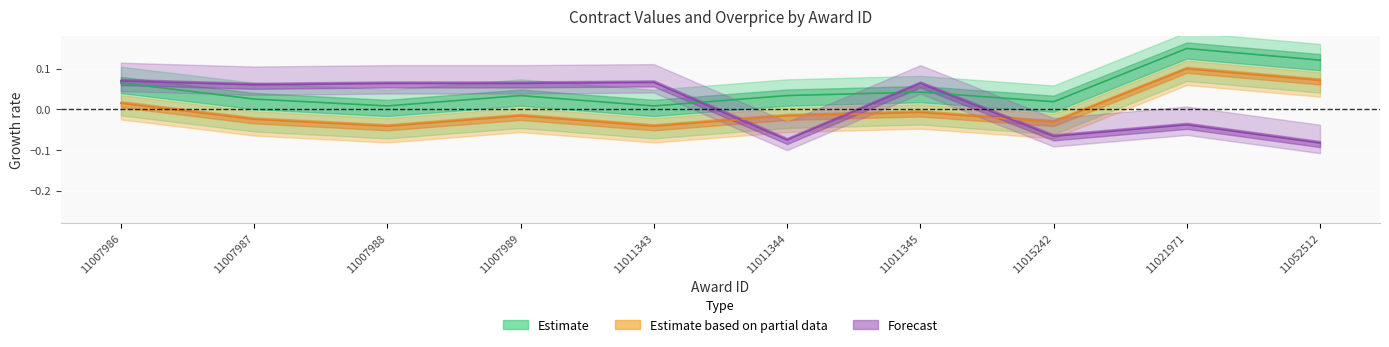

How many lines are shown in the chart?

3